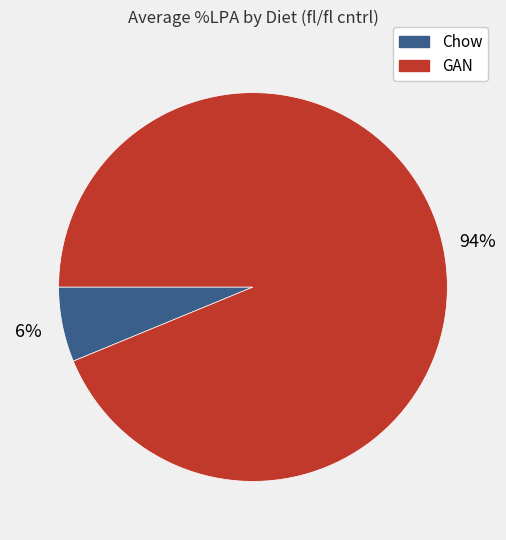

Is it true that Chow is 6% of the pie?

True